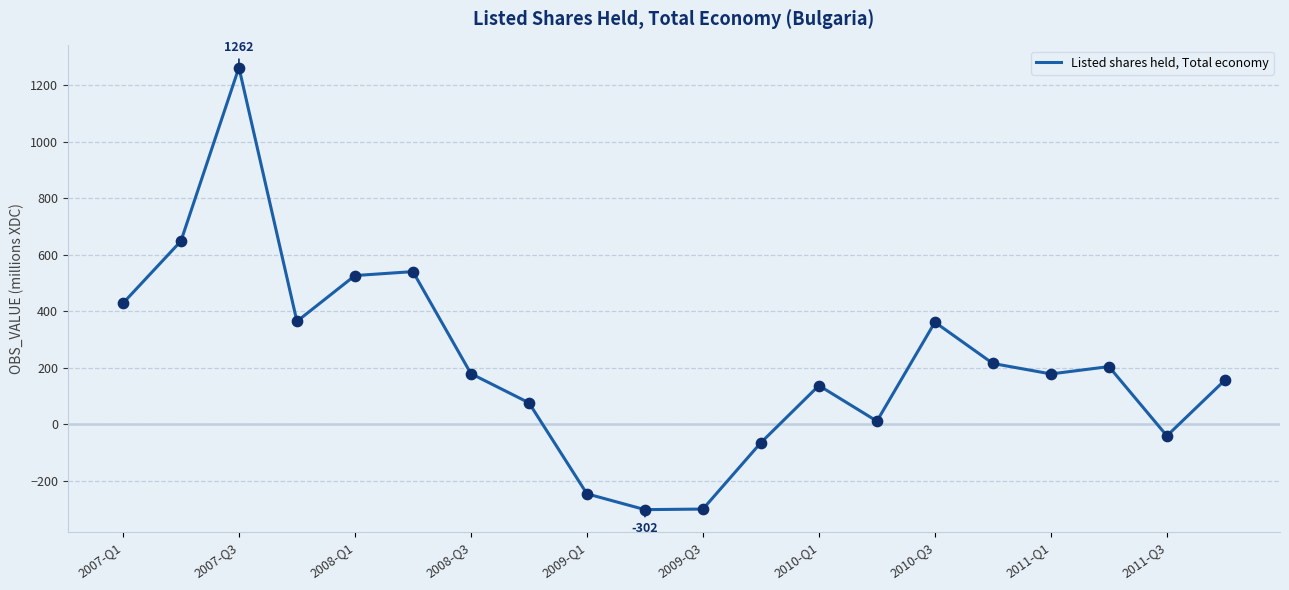

What is the smallest value displayed?

-302